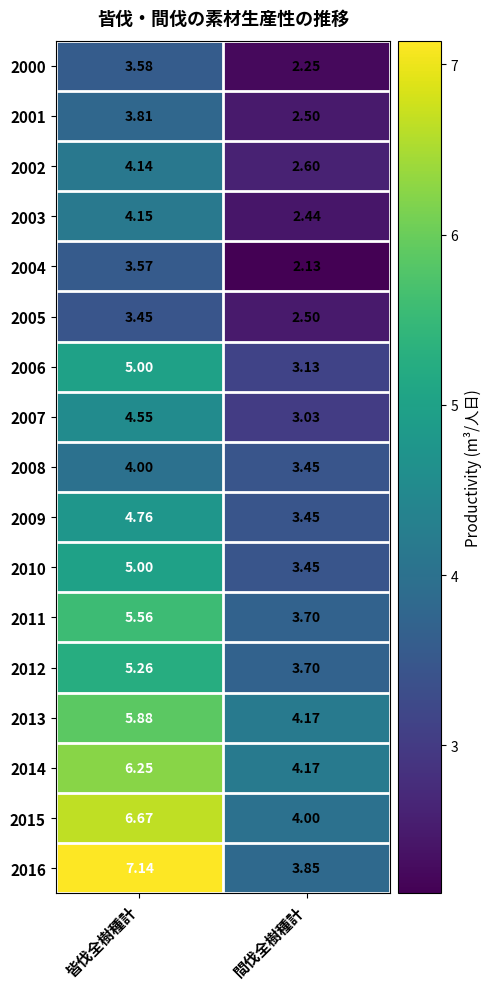

List the labels in order of 2009 value, smallest first.

間伐全樹種計, 皆伐全樹種計